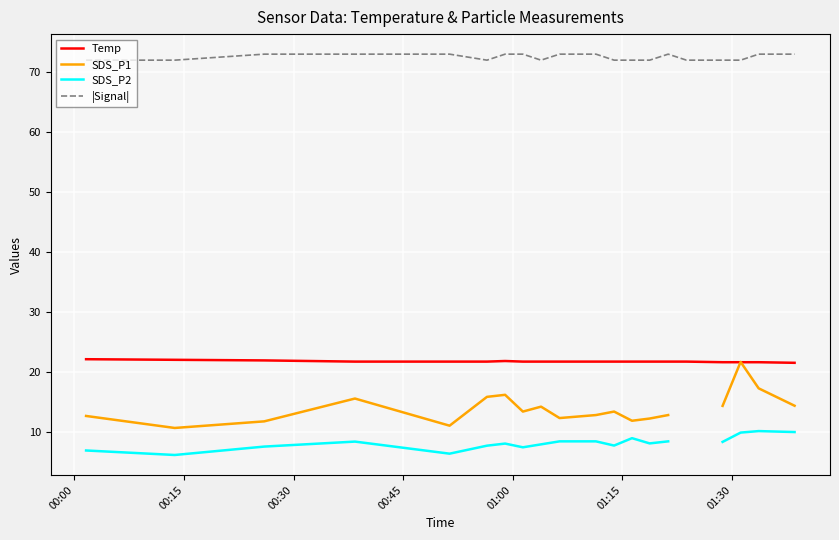

What is the difference between the maximum and second lowest values in the SDS_P2 series?

3.8